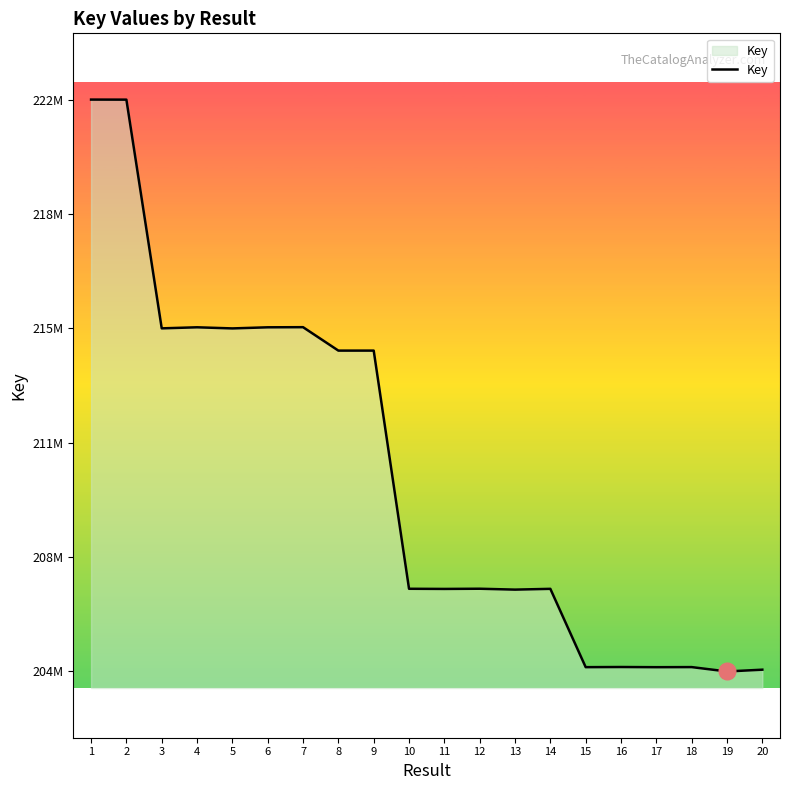

Does the chart have visible grid lines?

No